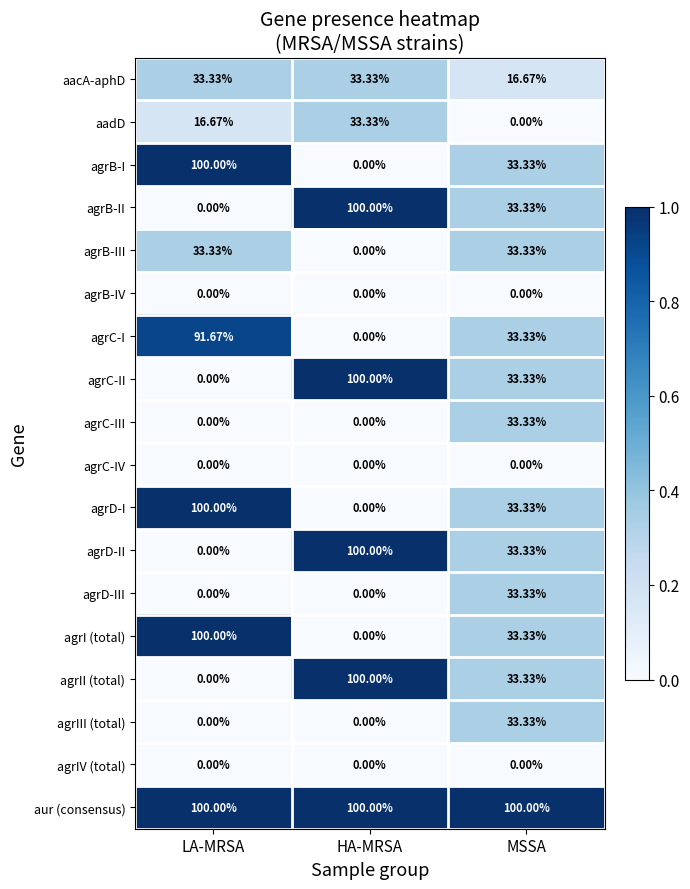

What is the total value across all series at HA-MRSA?

566.7